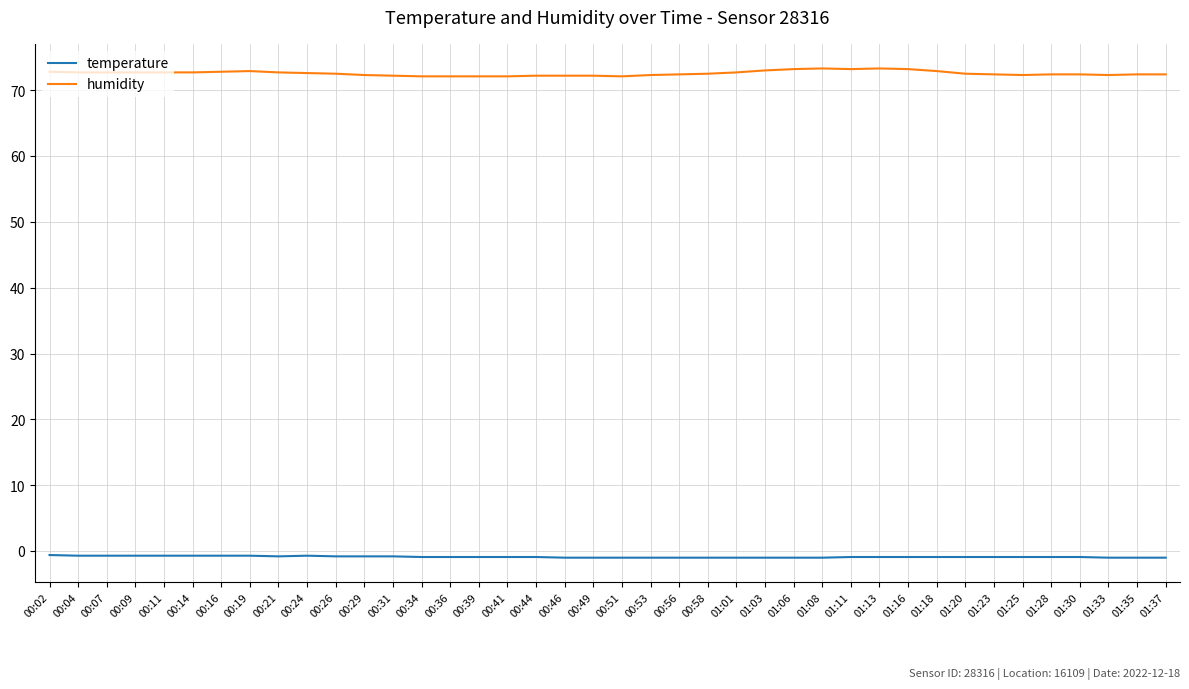

Is the value of humidity at 00:39 greater than the value of temperature at 00:16?

Yes